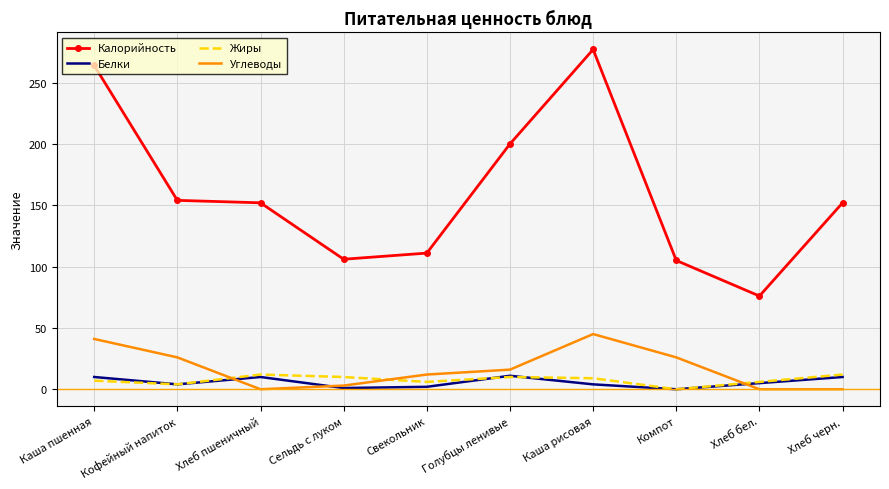

Is the value of Калорийность at Хлеб черн. greater than the value of Белки at Свекольник?

Yes